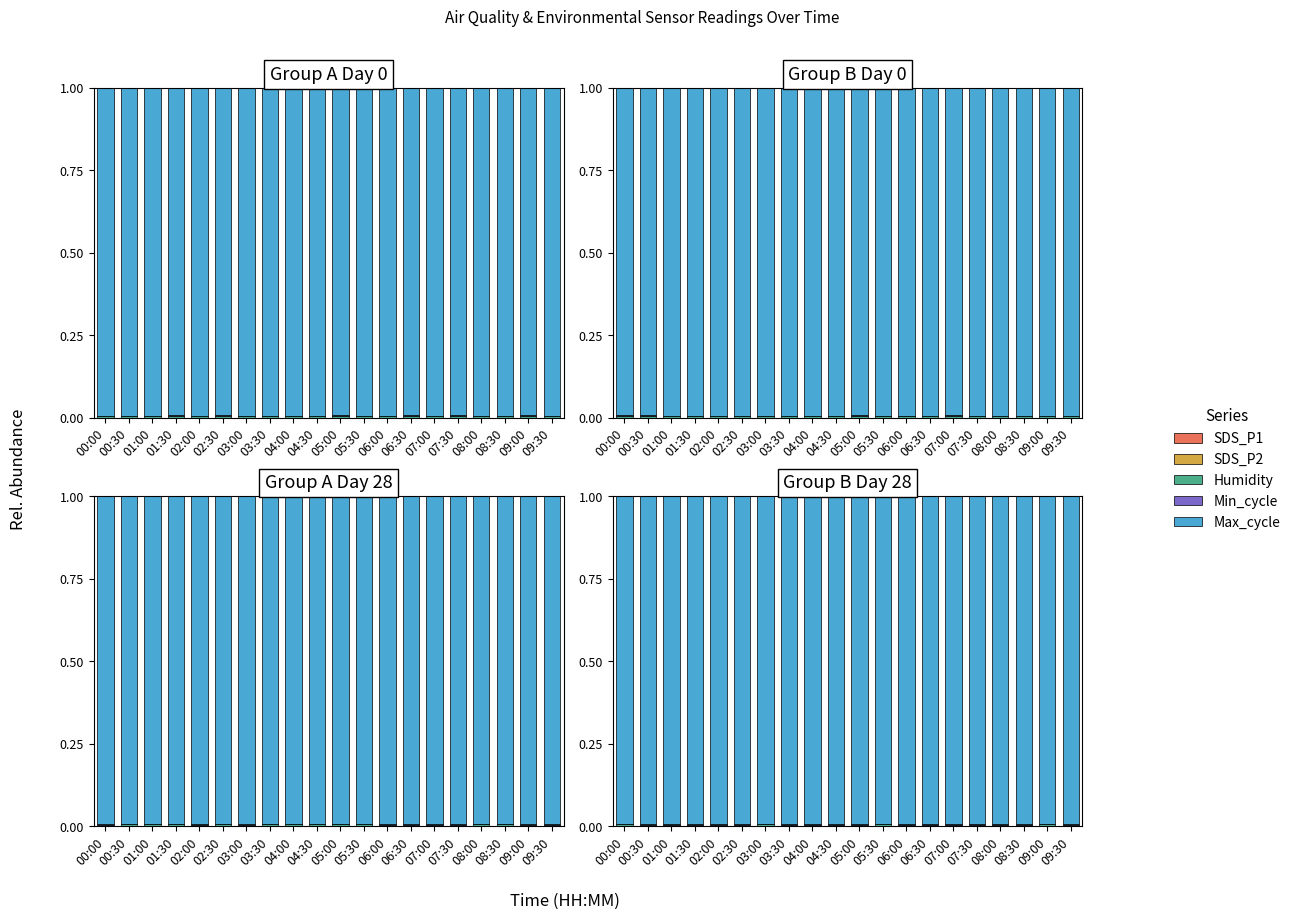

What is the value of the Max_cycle bar at the 2nd from the left?

1.0